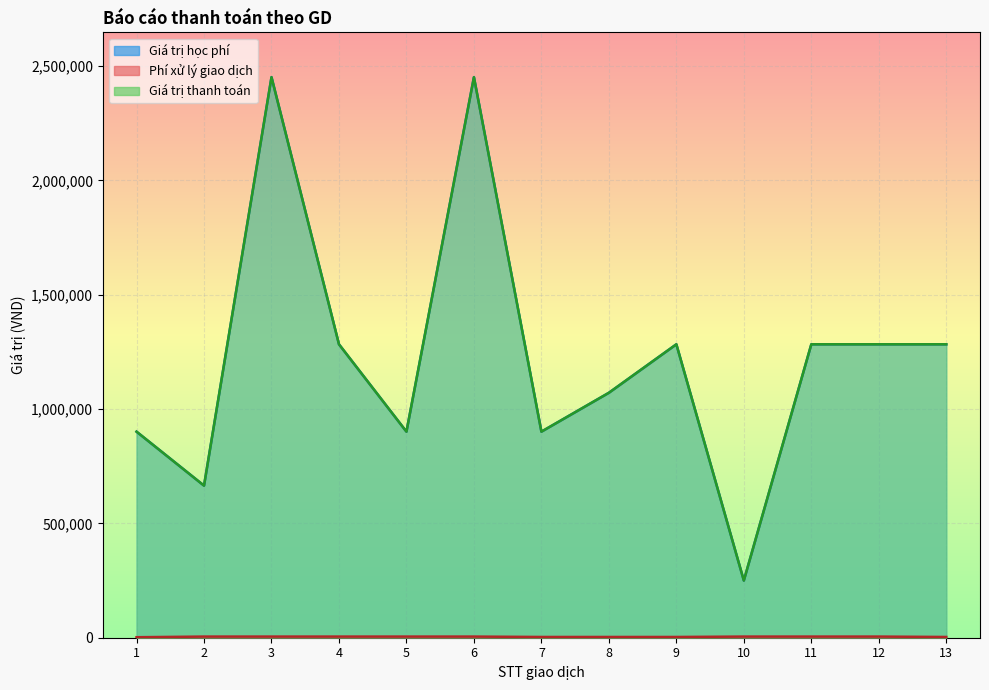

How many categories are shown in the chart?

13